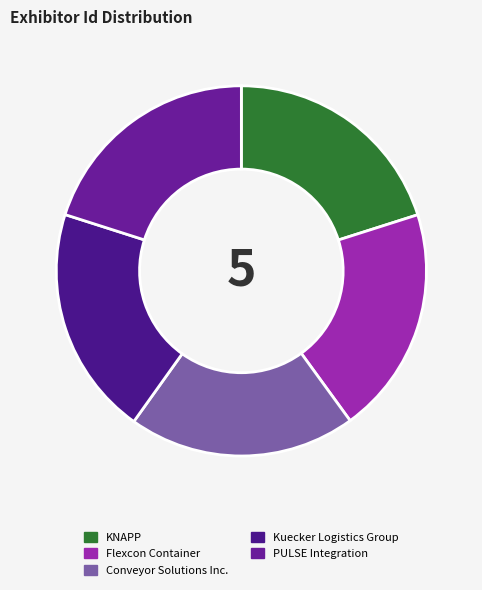

To the nearest percent, what is the average slice percentage?

20%